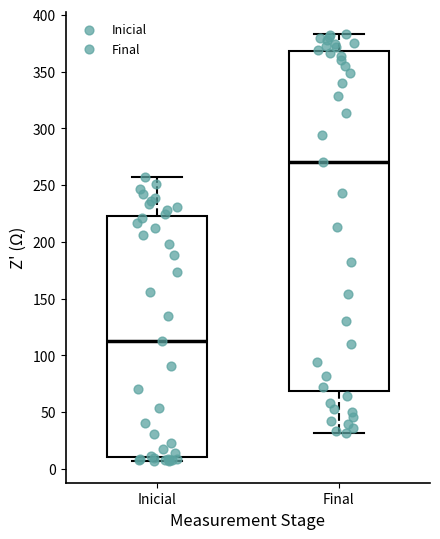

Where is the upper edge of the box for Inicial on the y-axis? The values are not printed on the chart, so give them approximately, as read against the axis.

225